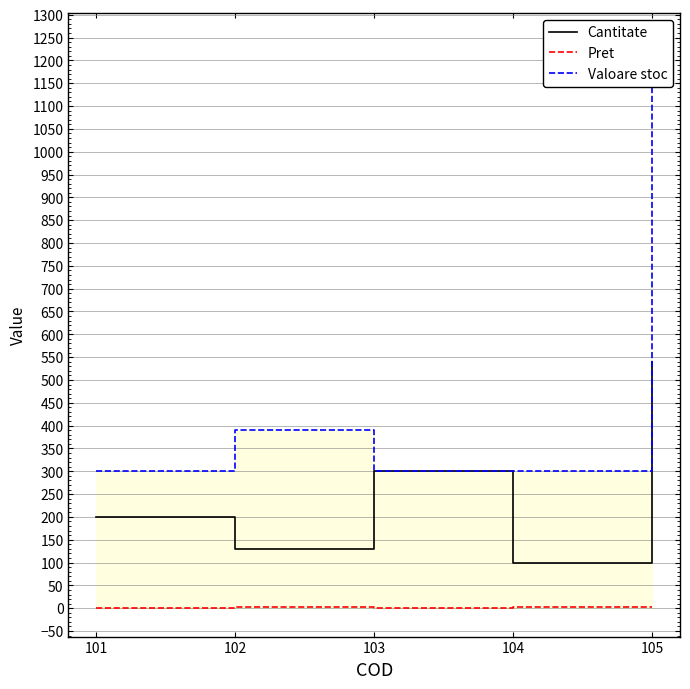

True or false: Valoare stoc and Cantitate cross at least once.

False